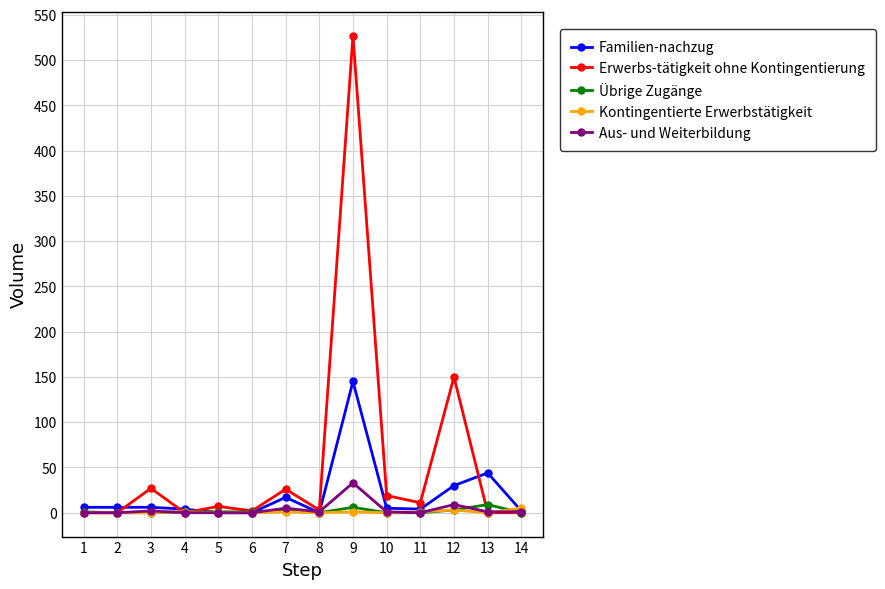

True or false: Übrige Zugänge has more than 1 points higher than both neighbors.

True